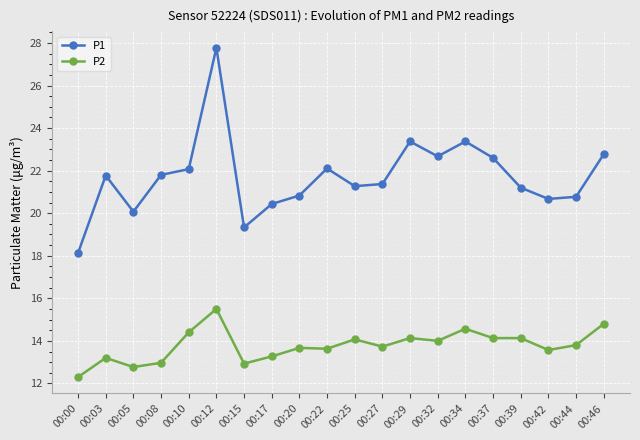

What is the minimum value shown in the chart?

12.3